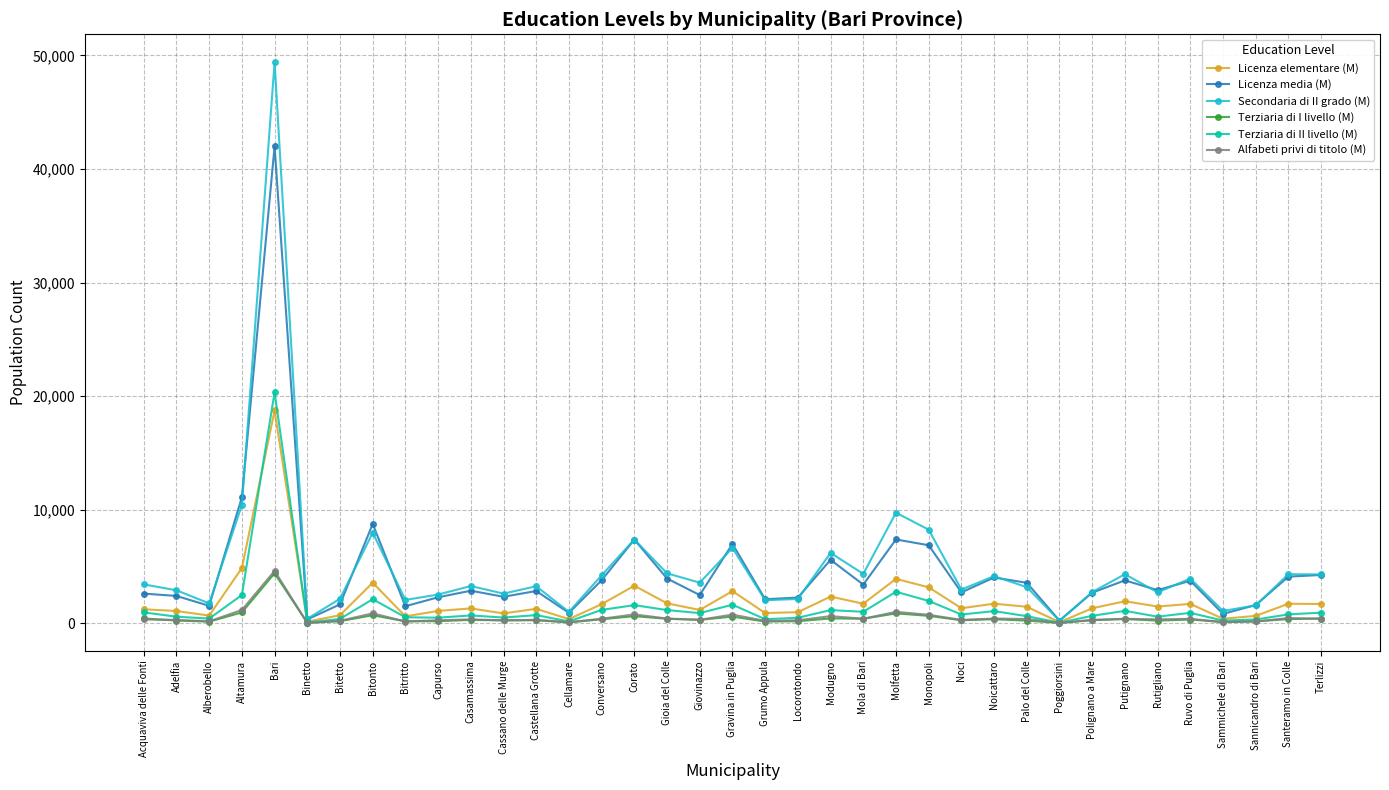

What is the label of the 32nd point from the left?

Rutigliano